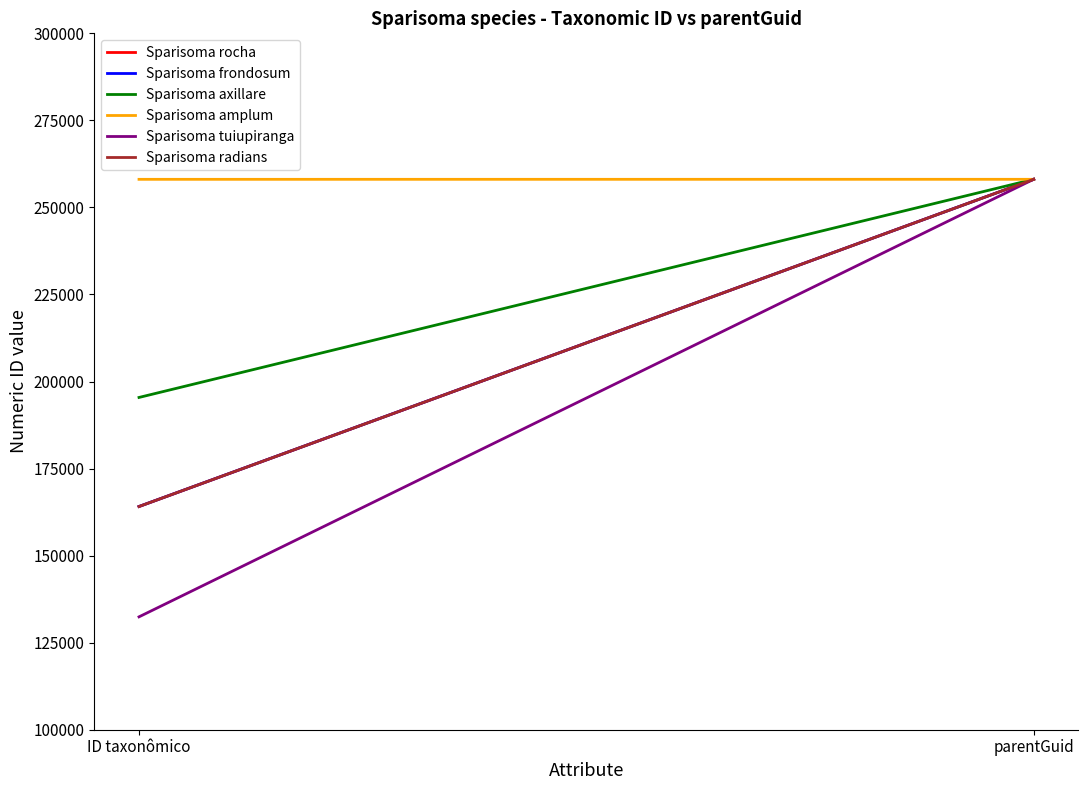

What is the sum of the Sparisoma frondosum values at parentGuid and ID taxonômico?

422191